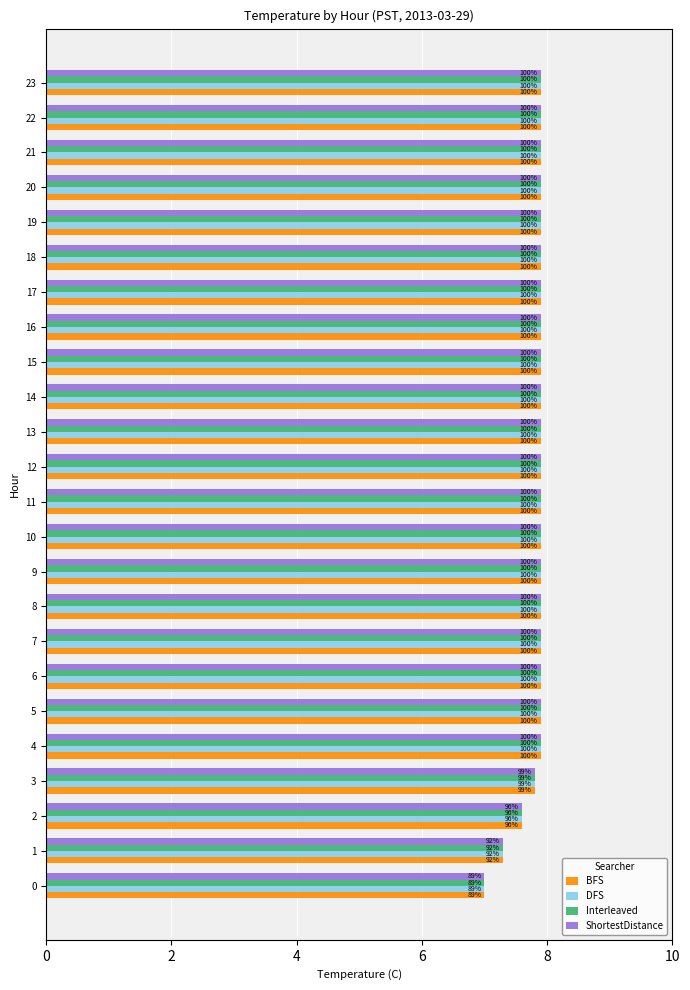

Which series has the largest total across all categories?

BFS